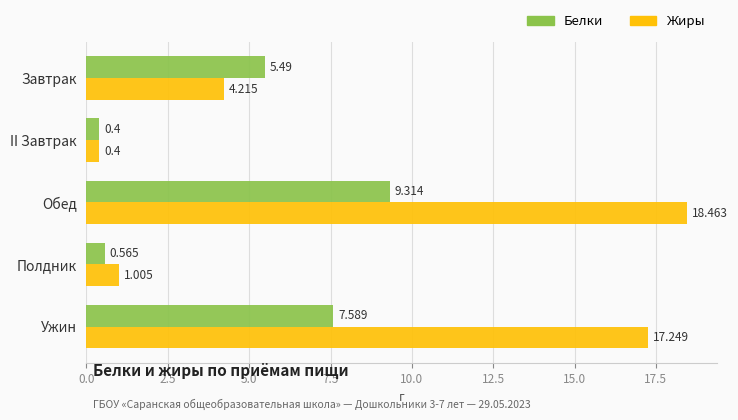

At which label does Жиры reach its minimum?

II Завтрак